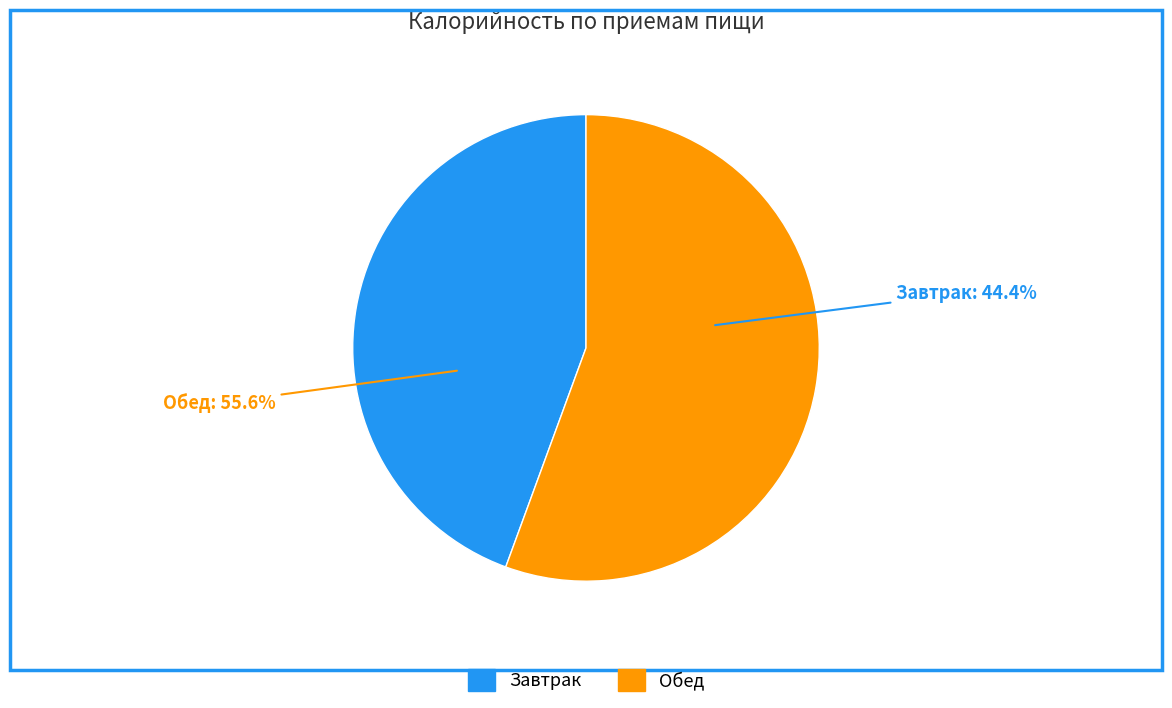

Approximately how many times larger is the value at Завтрак compared to Обед?

0.8